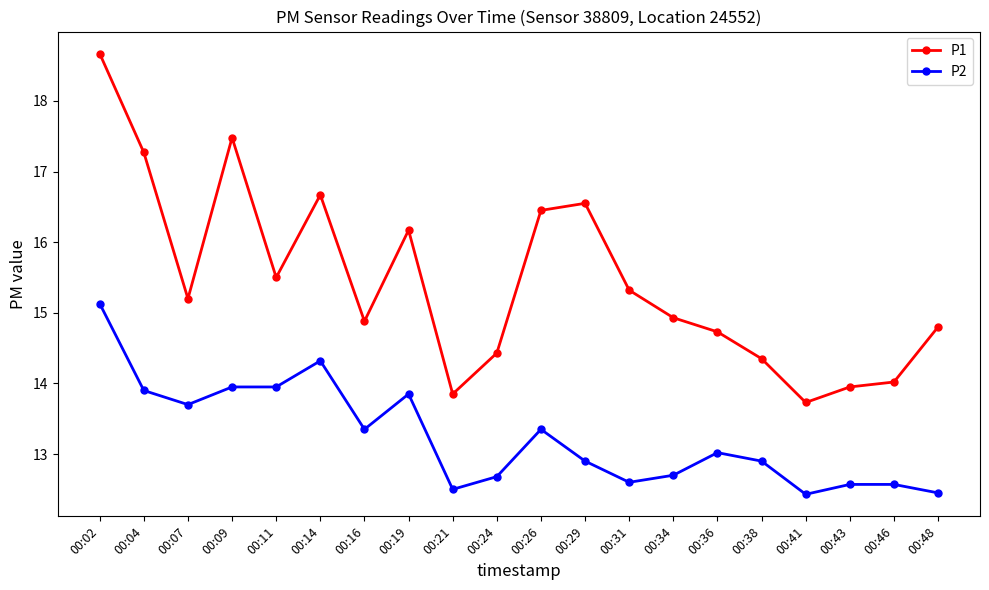

What are all the series names shown in the legend?

P1, P2